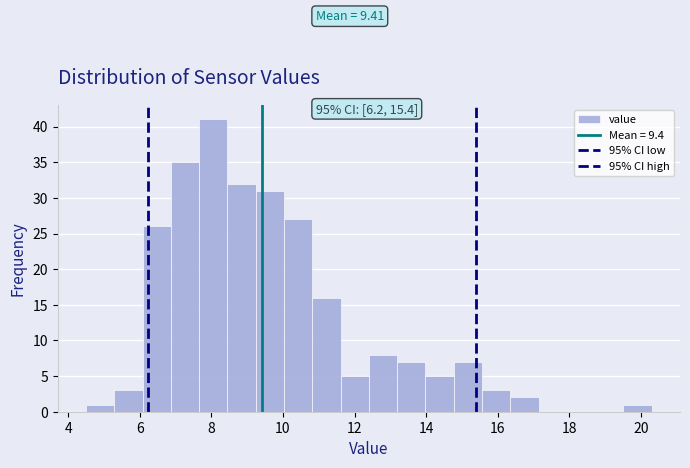

Around what value on the x-axis is the tallest bar? Give the approximate position of its centre, as read against the axis.

8.0